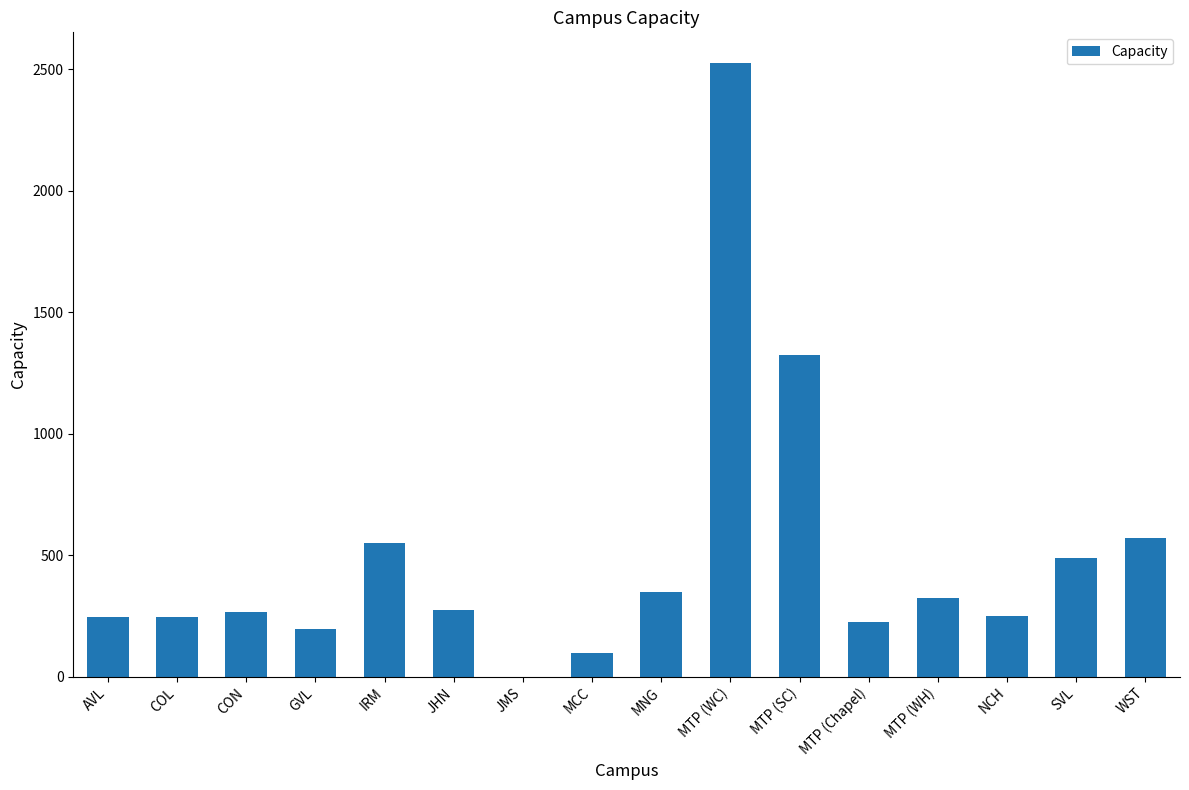

Where is the data nearest to the value 1262?

MTP (SC)